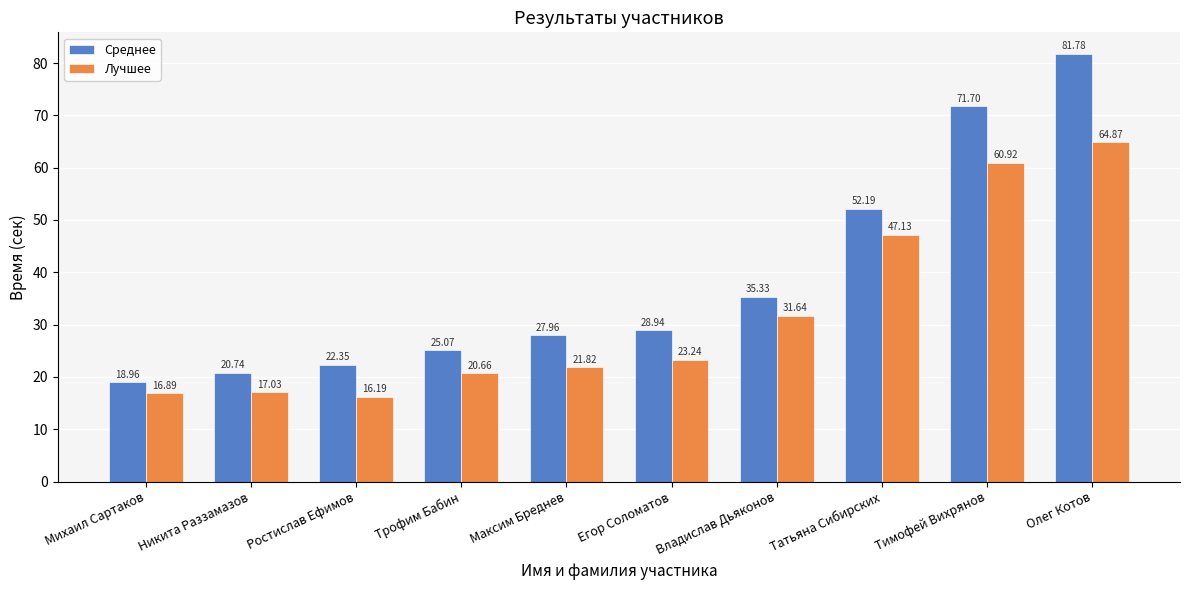

At how many categories does at least one series exceed 61?

2